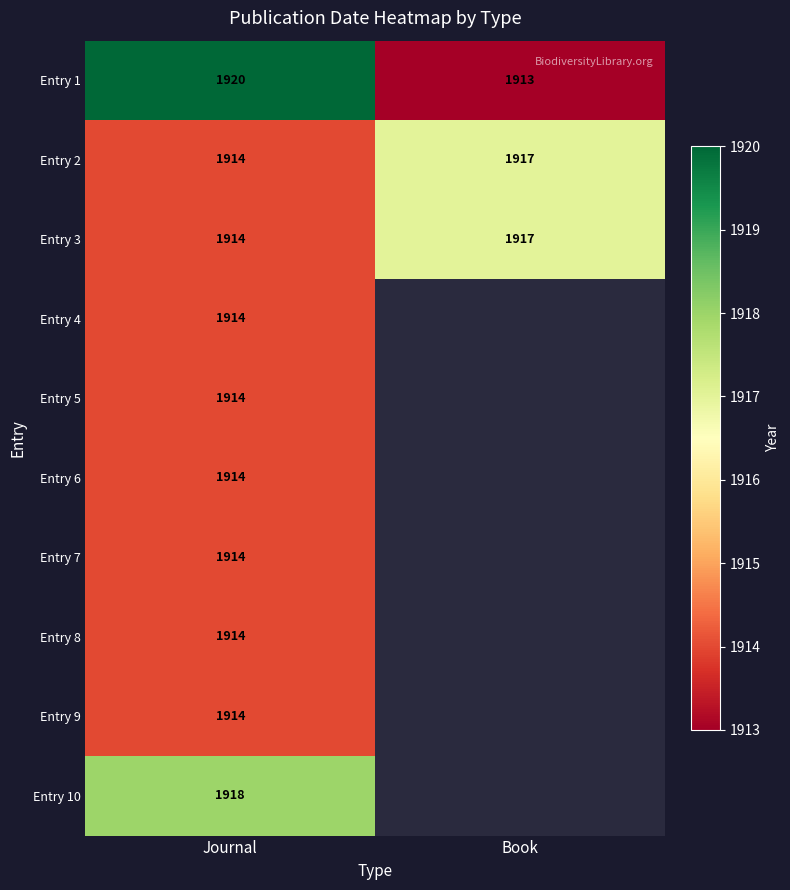

Is the value of Entry 4 at Journal greater than the value of Entry 2 at Book?

No